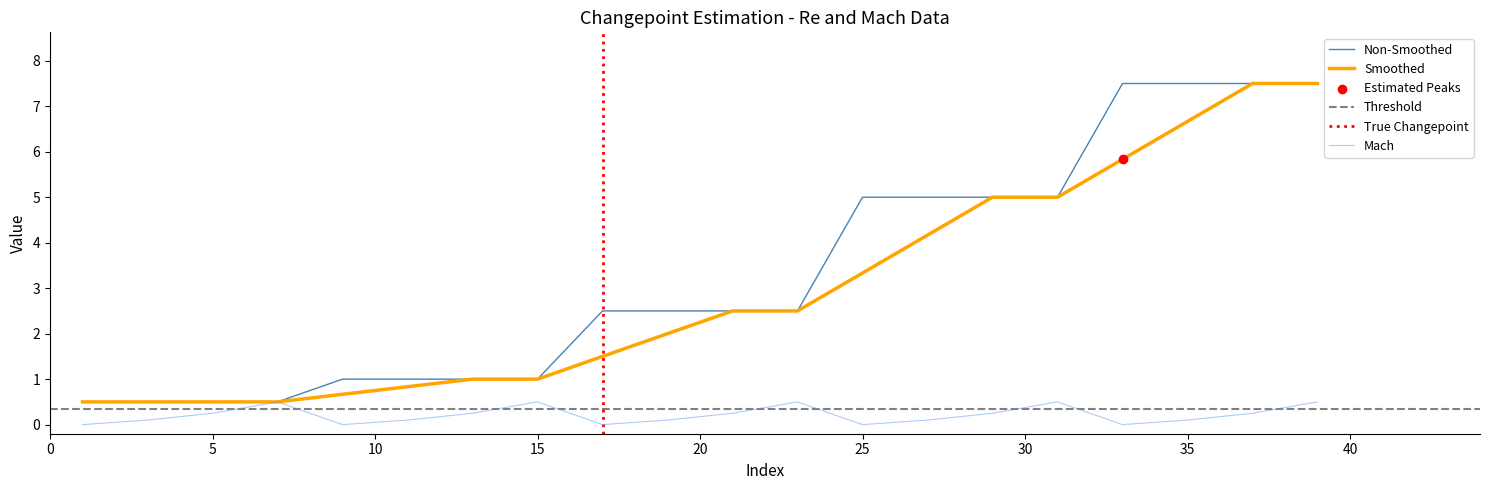

Is it true that Smoothed equals 1.0 at 15?

True